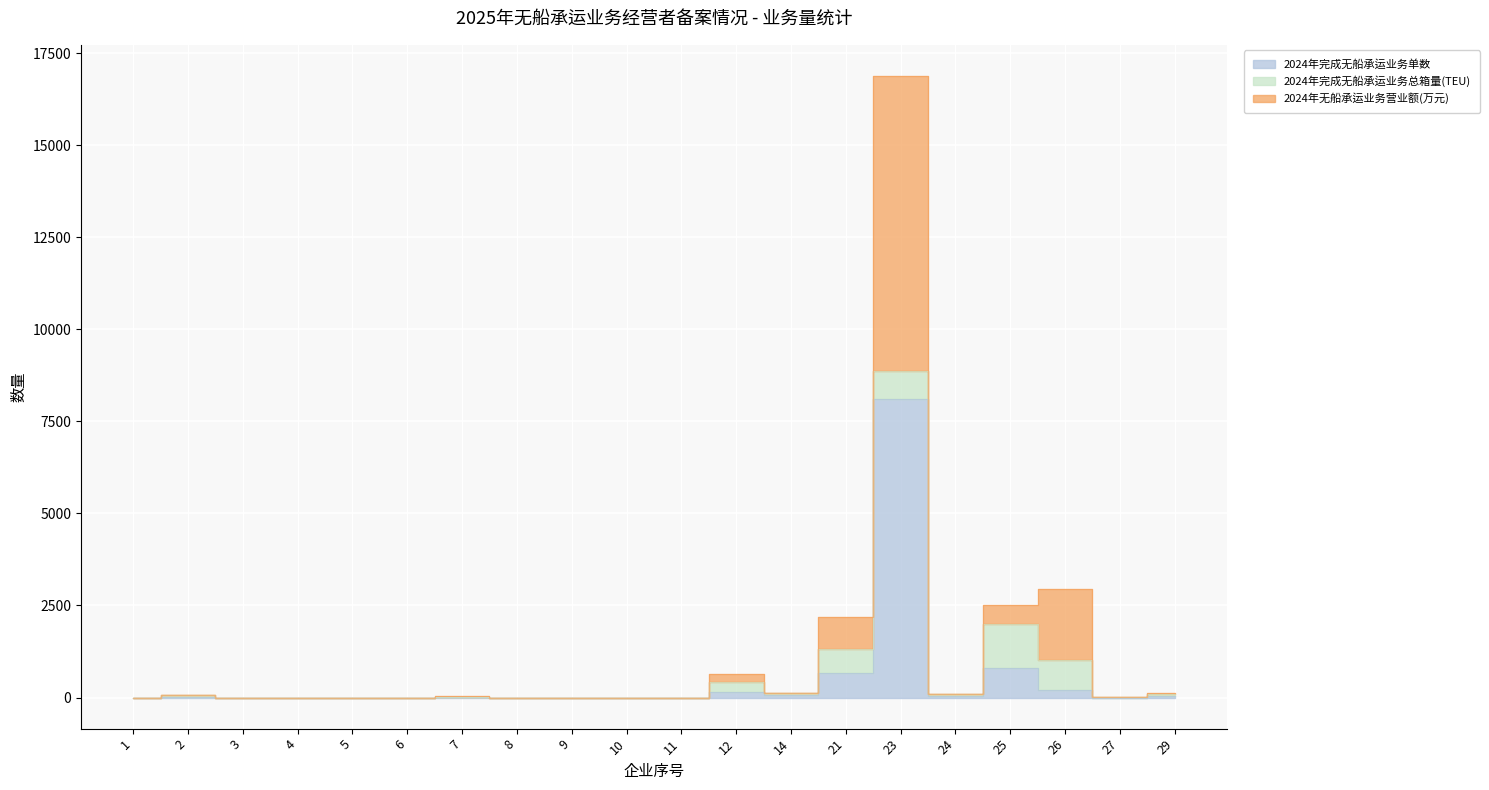

True or false: 2024年完成无船承运业务单数 and 2024年无船承运业务营业额(万元) intersect in this chart.

False